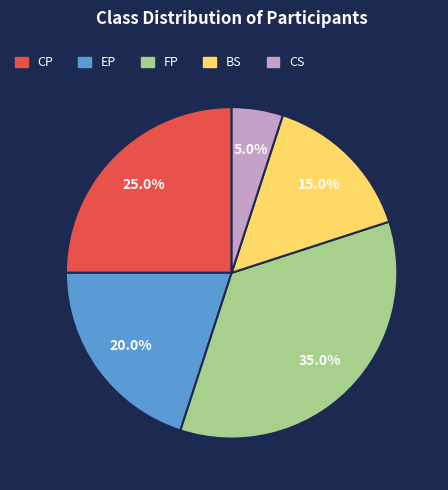

To the nearest percent, what is the average slice percentage?

20%